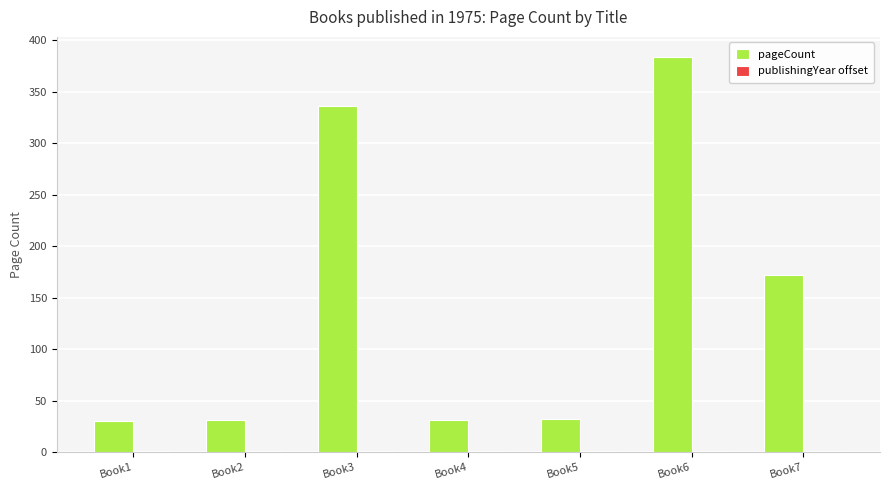

The value of pageCount at Book1 is 16. True or false?

False